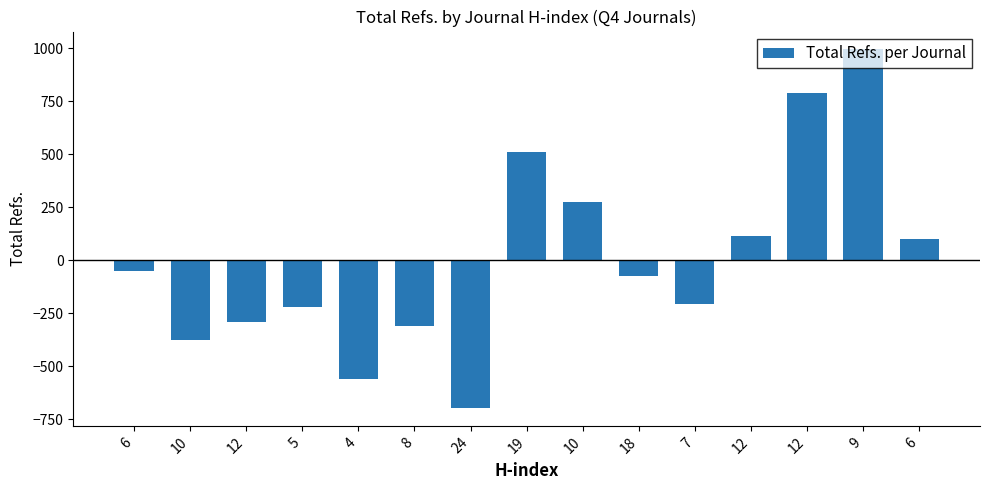

Which has a higher value, 19 or 18?

19